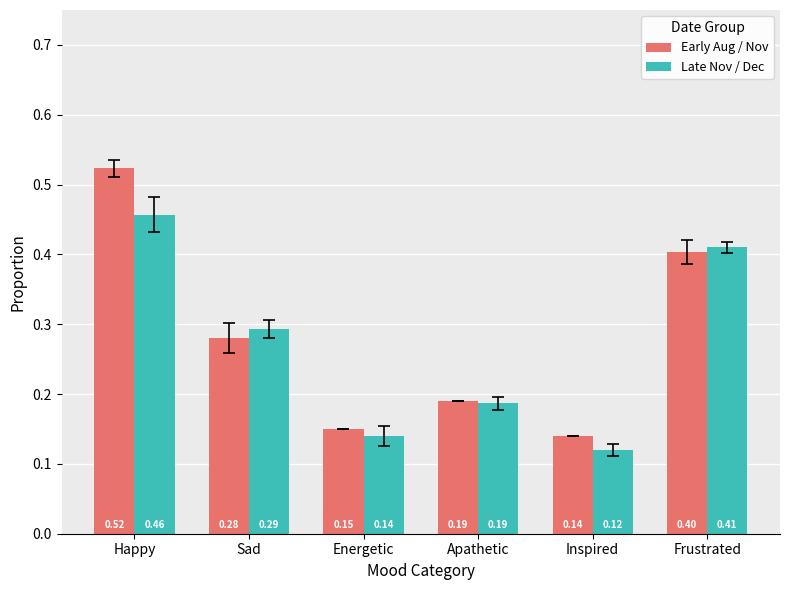

How many bars are there in total?

12